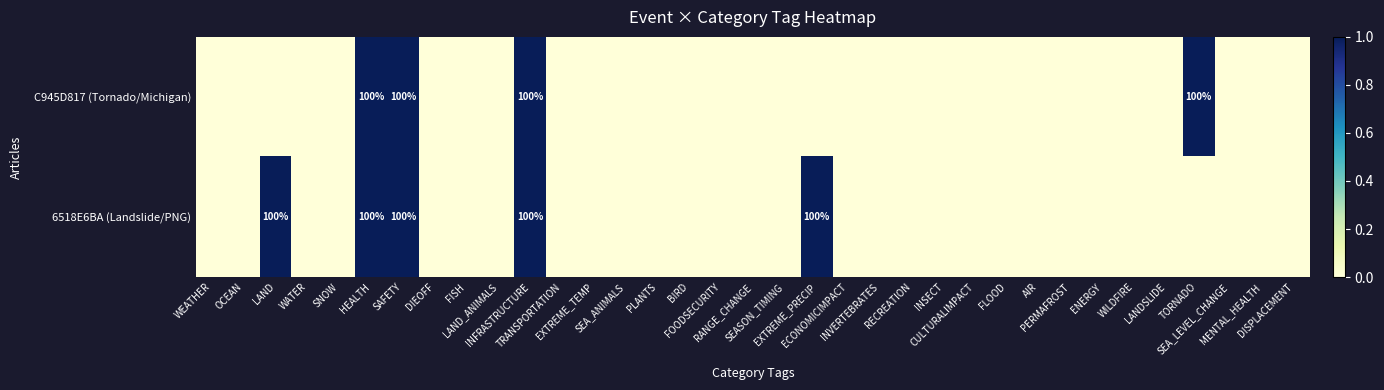

The value of C945D817 (Tornado/Michigan) at TORNADO is 0. True or false?

False